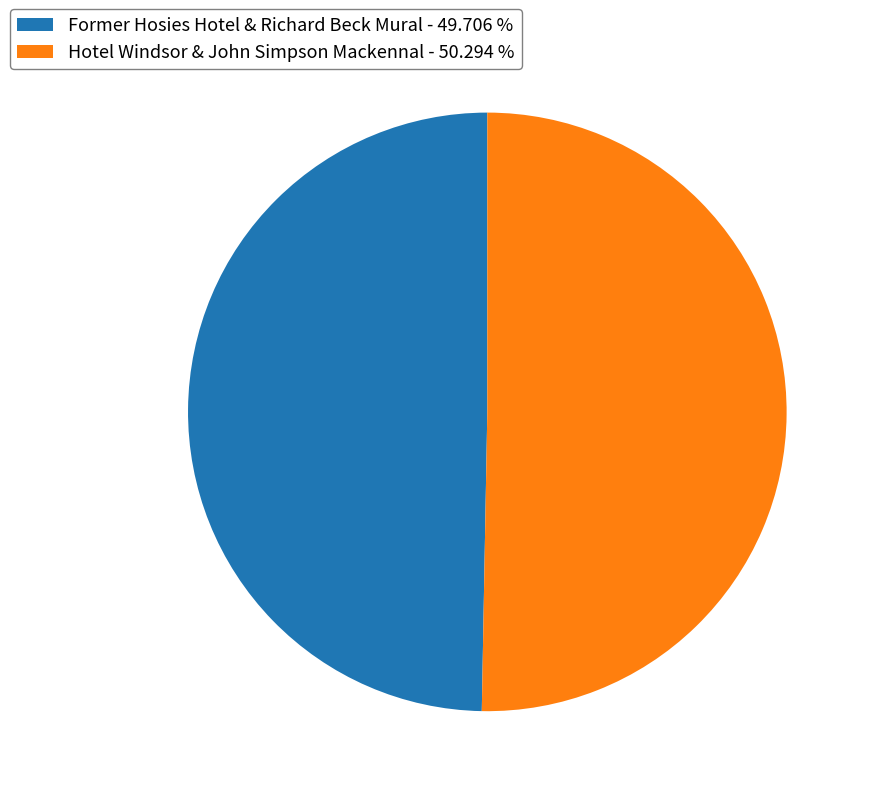

Which category has the smallest portion of the pie?

Former Hosies Hotel & Richard Beck Mural